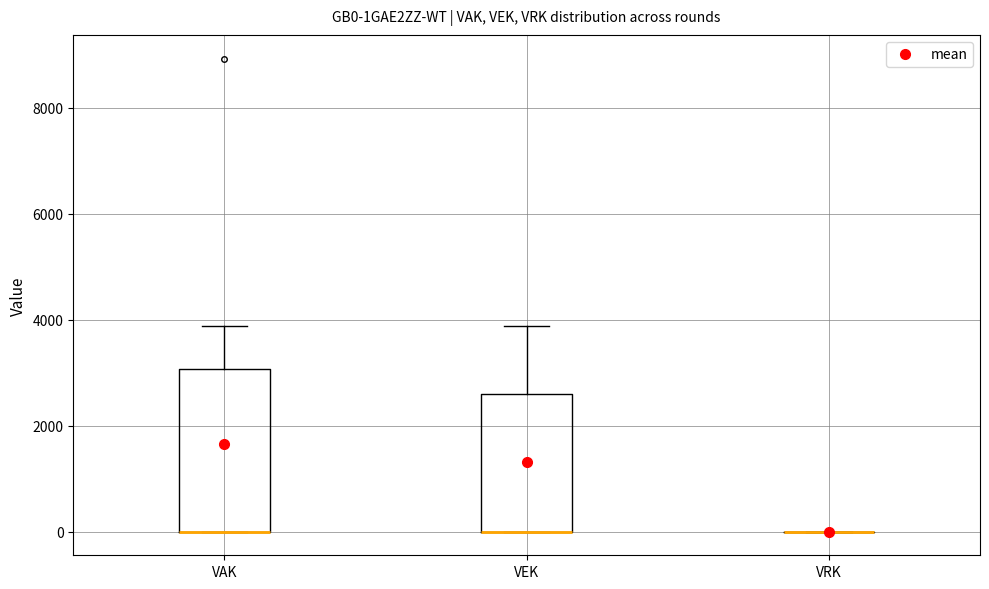

Reading left to right, read every box against the y-axis: the position of its median line, the range the box covers, and the ends of its whiskers. The values are not printed on the chart, so give them approximately, as read against the axis.

VAK: median 0 (drawn on the box's lower edge), box 0 to 3000, whiskers 0 to 3800
VEK: median 0 (drawn on the box's lower edge), box 0 to 2600, whiskers 0 to 3800
VRK: box collapsed to a line at 0, whiskers 0 to 0